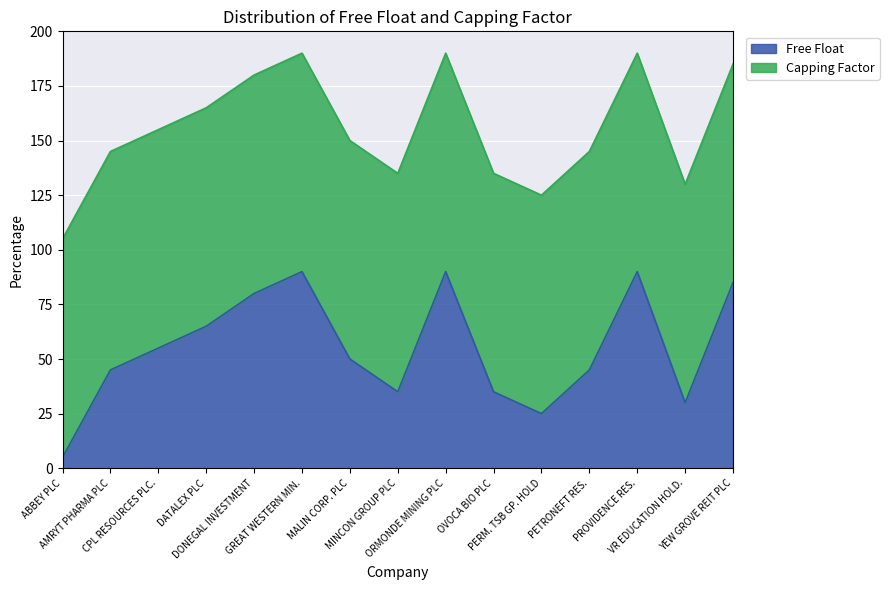

What is the label of the 2nd point from the right?

VR EDUCATION HOLD.